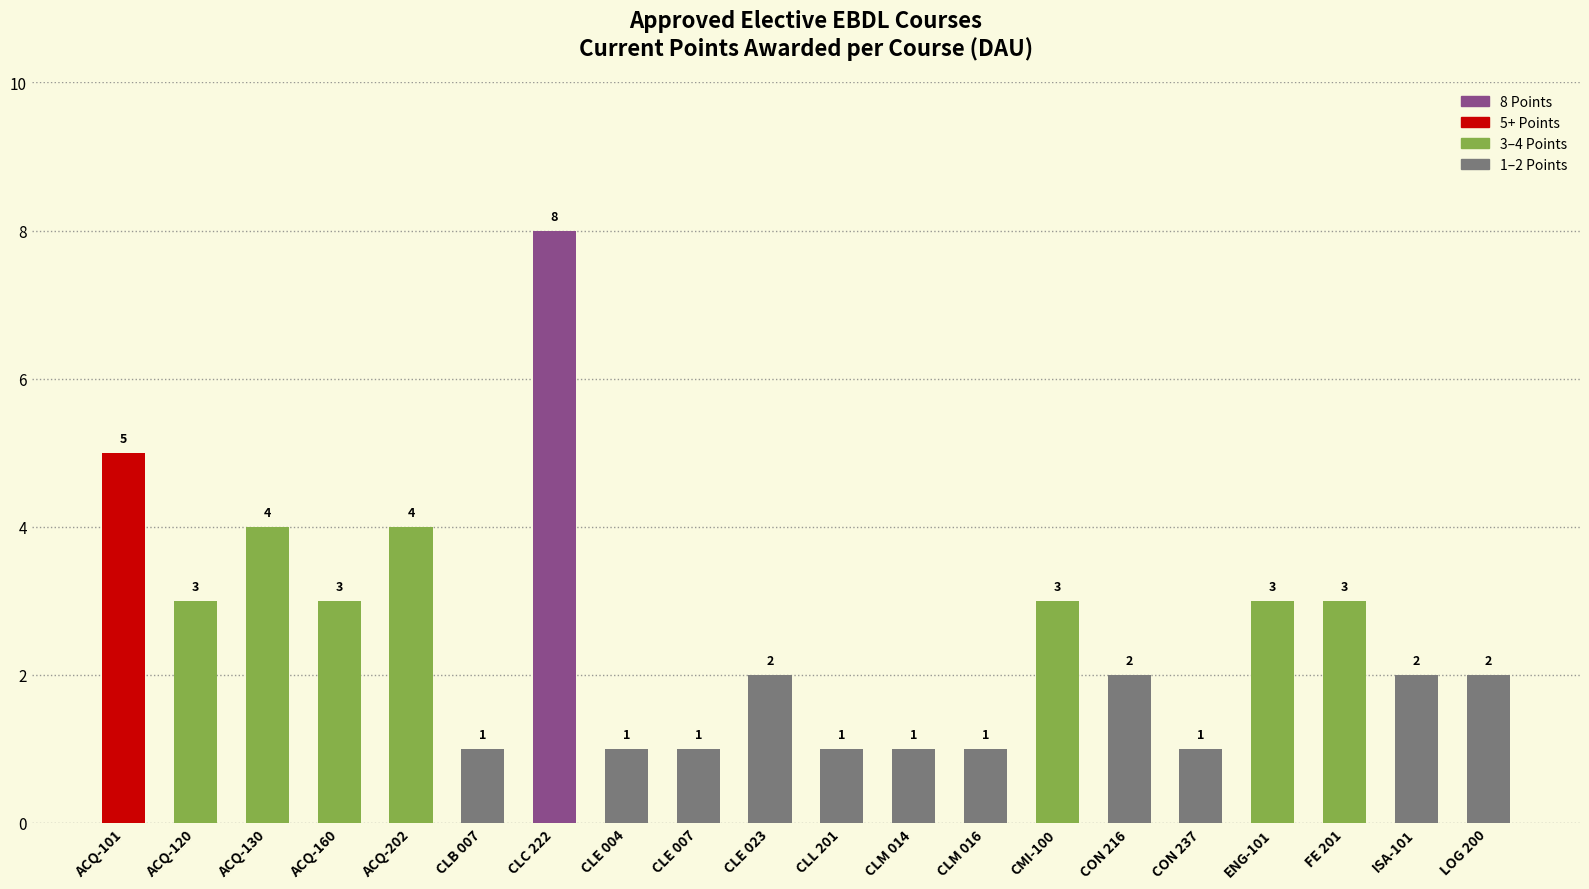

What is the maximum value shown in the chart?

8